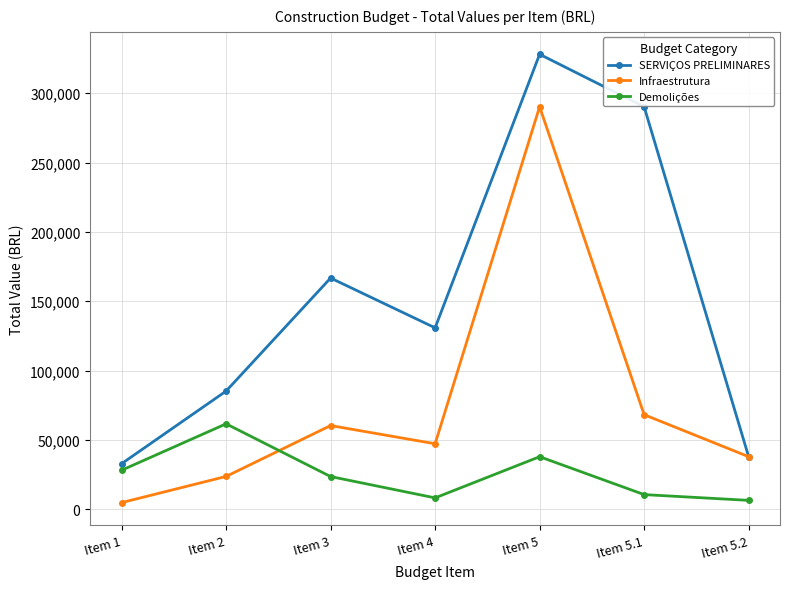

At which label does Demolições first exceed 23516?

Item 1